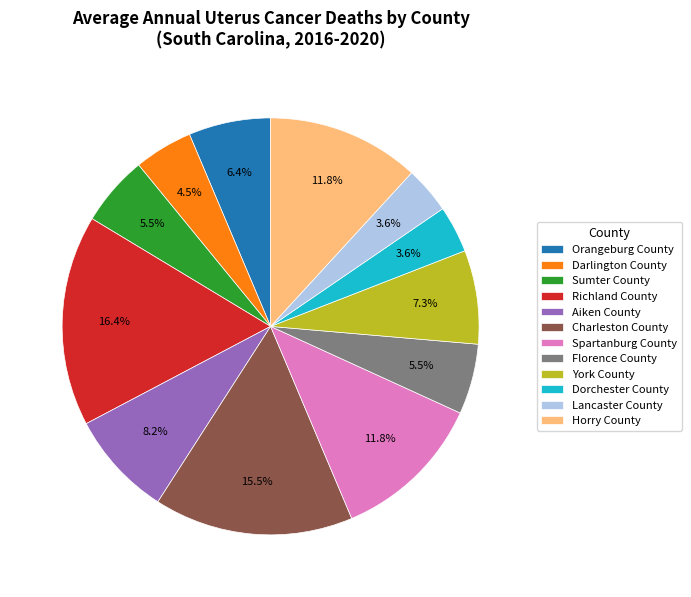

Between Charleston County and Orangeburg County, which is larger?

Charleston County